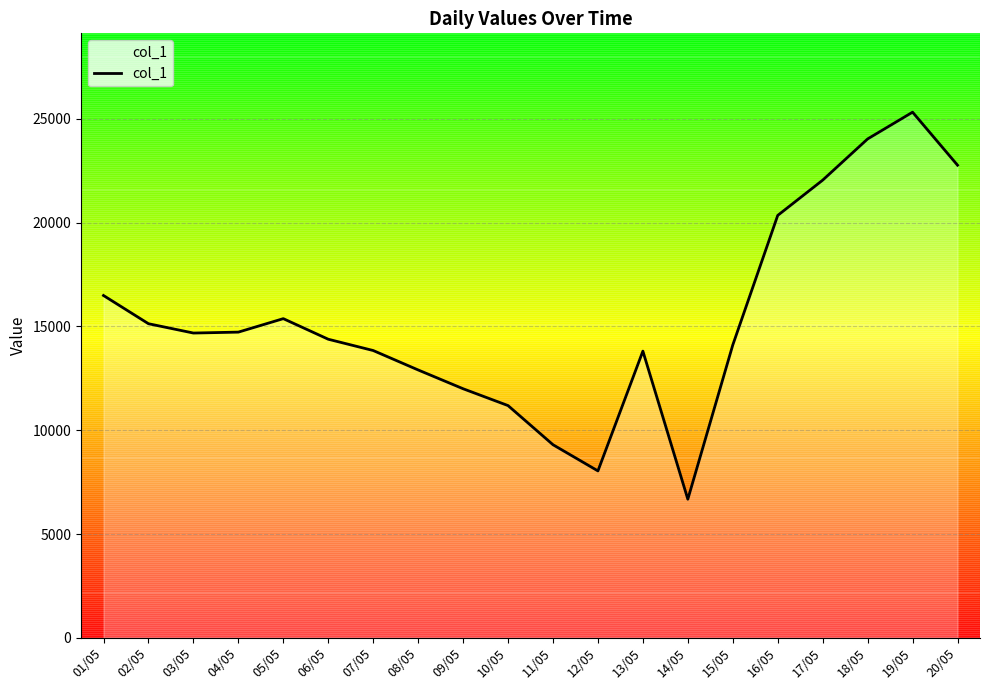

The value at 14/05 is 6677. True or false?

True